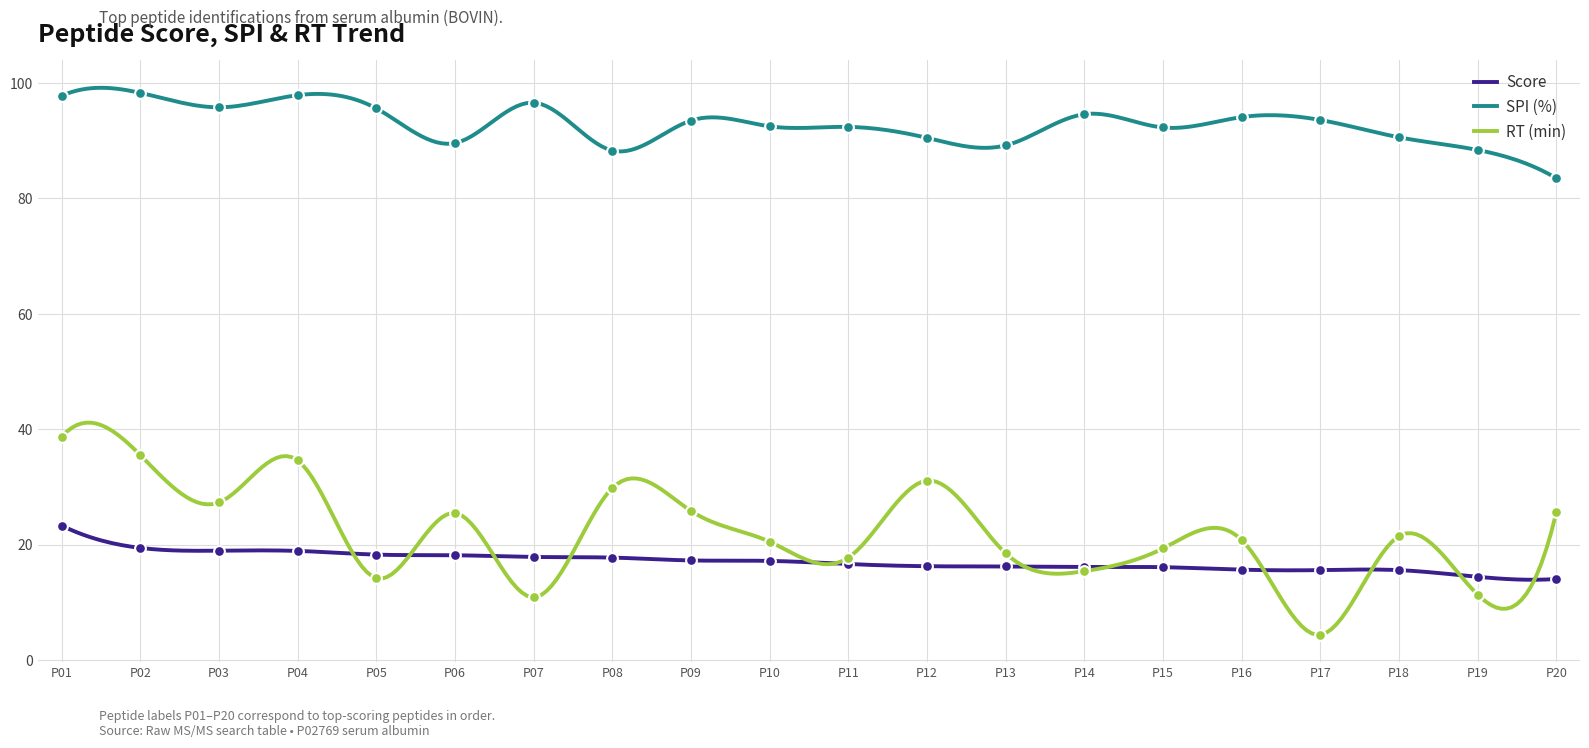

Which series has the largest total across all categories?

SPI (%)